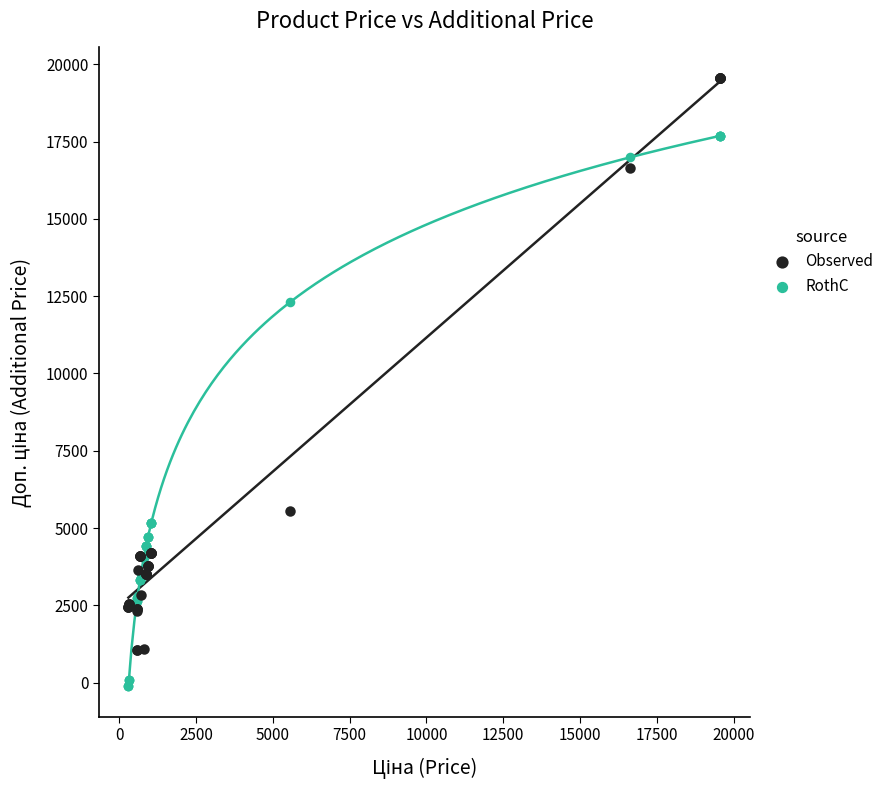

In the RothC series, what Y value is closest to 8784?

12305.5